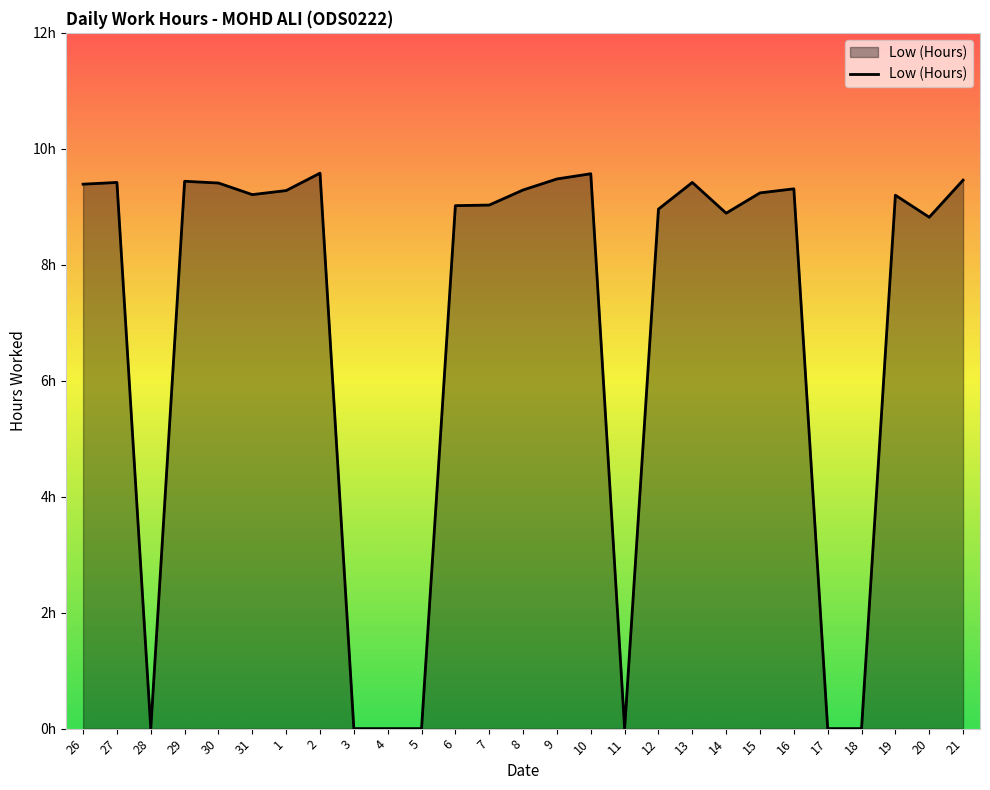

Reading left to right, extract all data points from this chart.

9.4	9.4	0.0	9.4	9.4	9.2	9.3	9.6	0.0	0.0	0.0	9.0	9.0	9.3	9.5	9.6	0.0	9.0	9.4	8.9	9.2	9.3	0.0	0.0	9.2	8.8	9.5